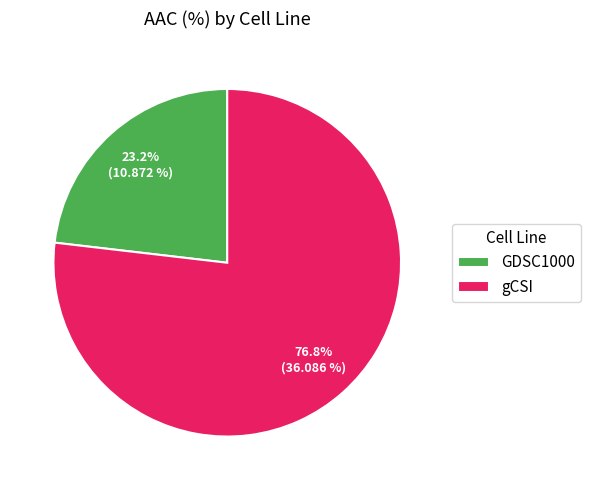

Which category has the smallest portion of the pie?

GDSC1000